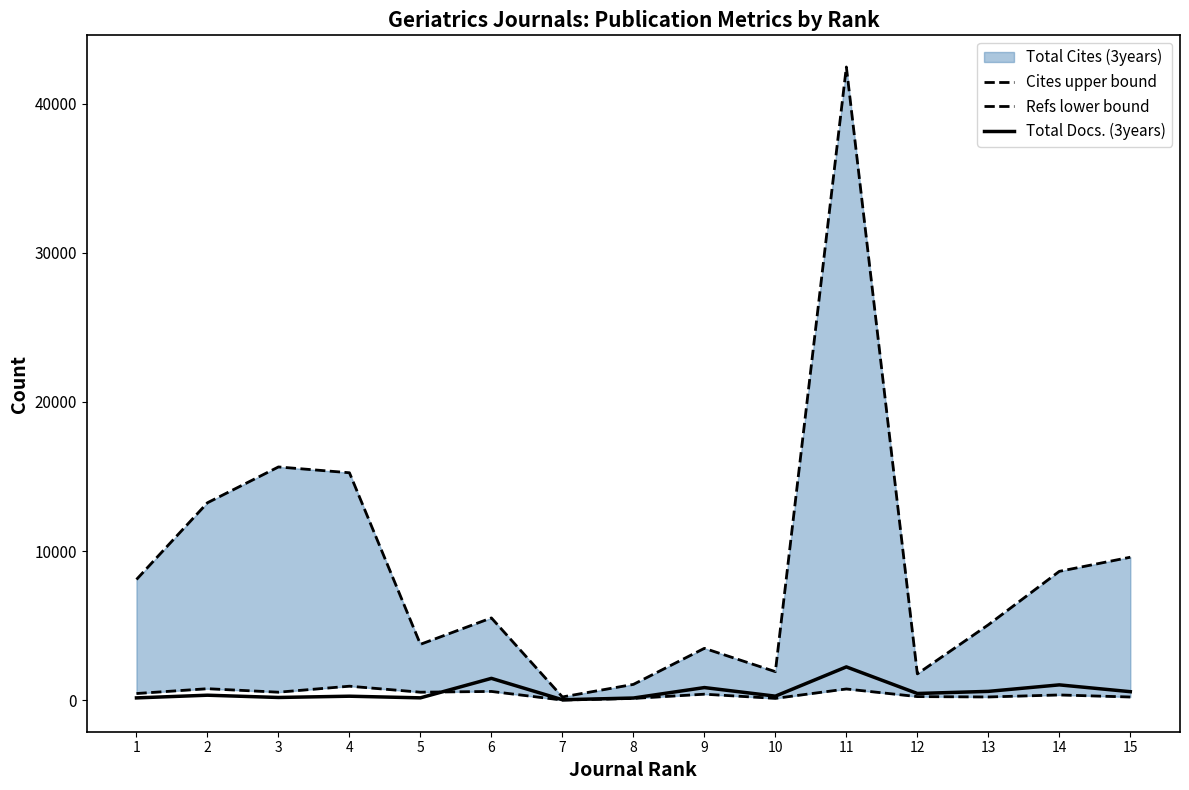

In Refs lower bound, how many points are higher than both neighbors (excluding endpoints)?

6